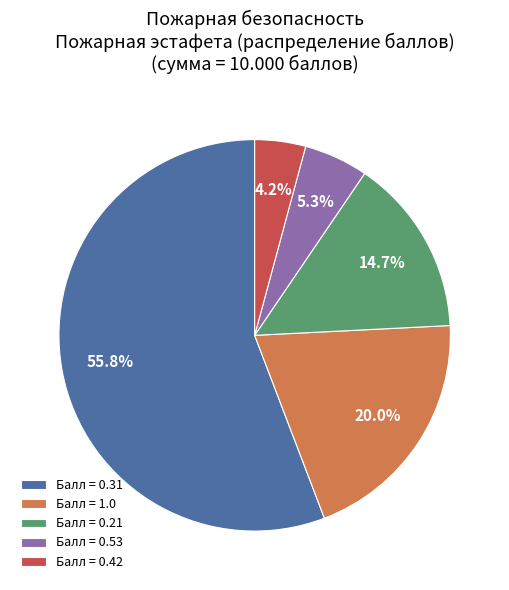

Which has a higher value, Балл = 0.21 or Балл = 0.42?

Балл = 0.21